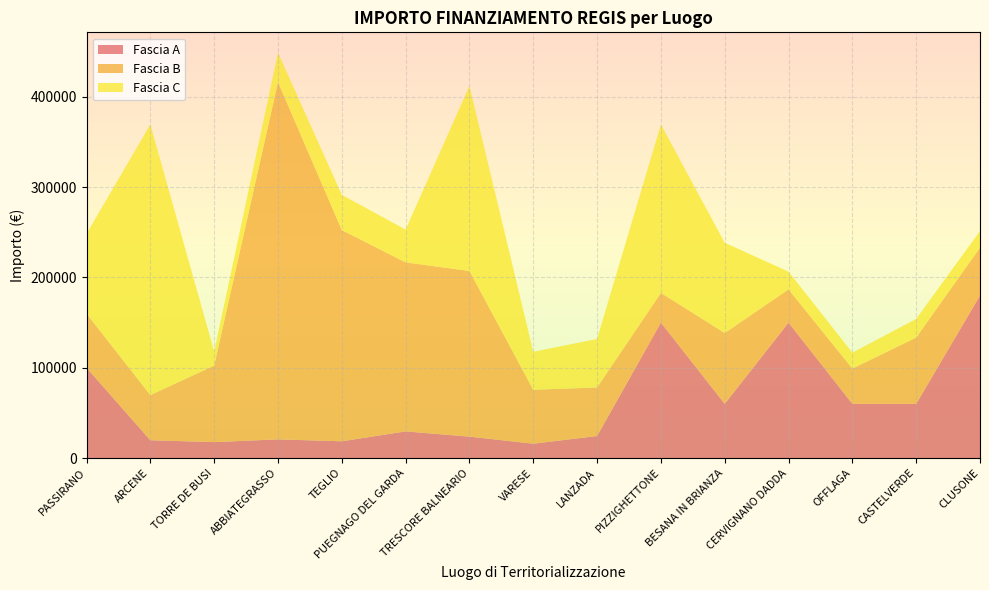

Reading right to left, extract all data points from this chart.

Fascia A: 180000.0	60000.0	60000.0	150000.0	60000.0	150000.0	24354.0	15844.0	23663.4	29464.2	18516.0	20632.0	17625.0	19661.6	100000.0
Fascia B: 52920.0	73440.0	39060.0	36760.1	78445.4	32868.0	53784.0	59760.0	183501.0	187212.0	234000.0	395644.9	84735.1	50000.0	60000.0
Fascia C: 18516.0	20632.0	17625.0	19661.6	100000.0	186624.0	53736.0	42066.0	205092.0	36351.0	39000.0	32804.9	15630.6	299862.0	88400.0